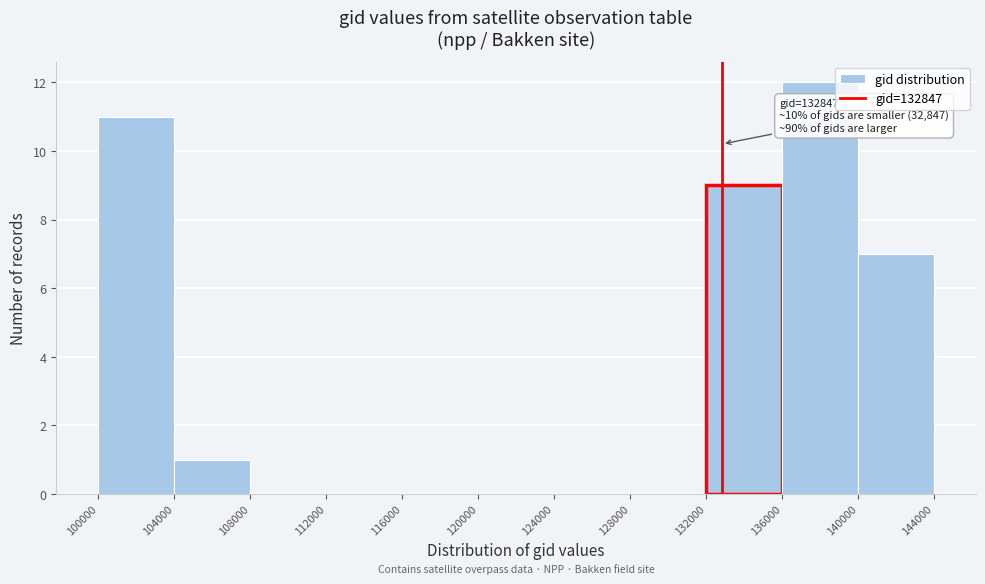

Over which range of the x-axis is the bar tallest?

136000 to 140000